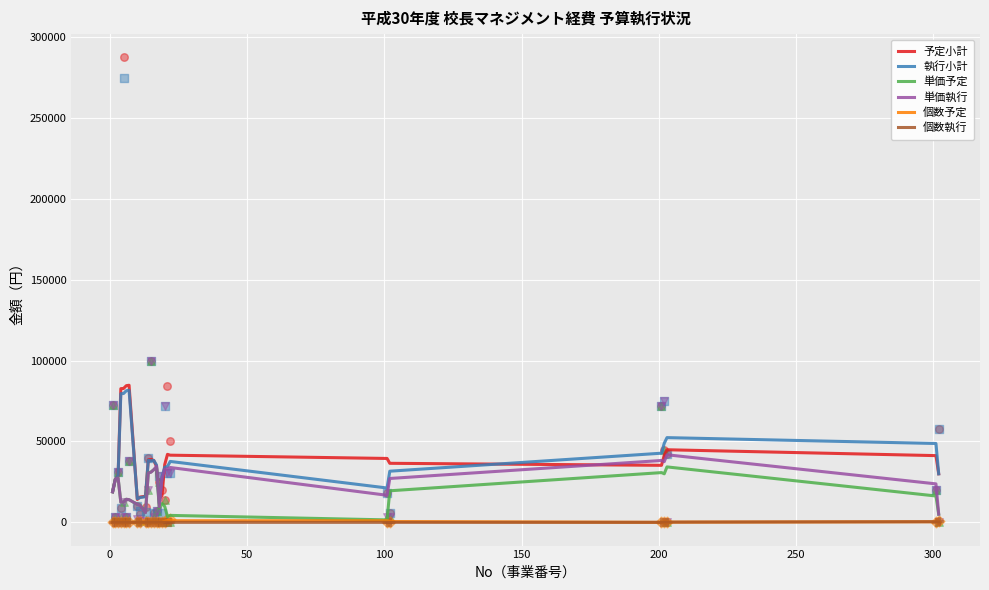

At how many categories does at least one series exceed 49334?

5